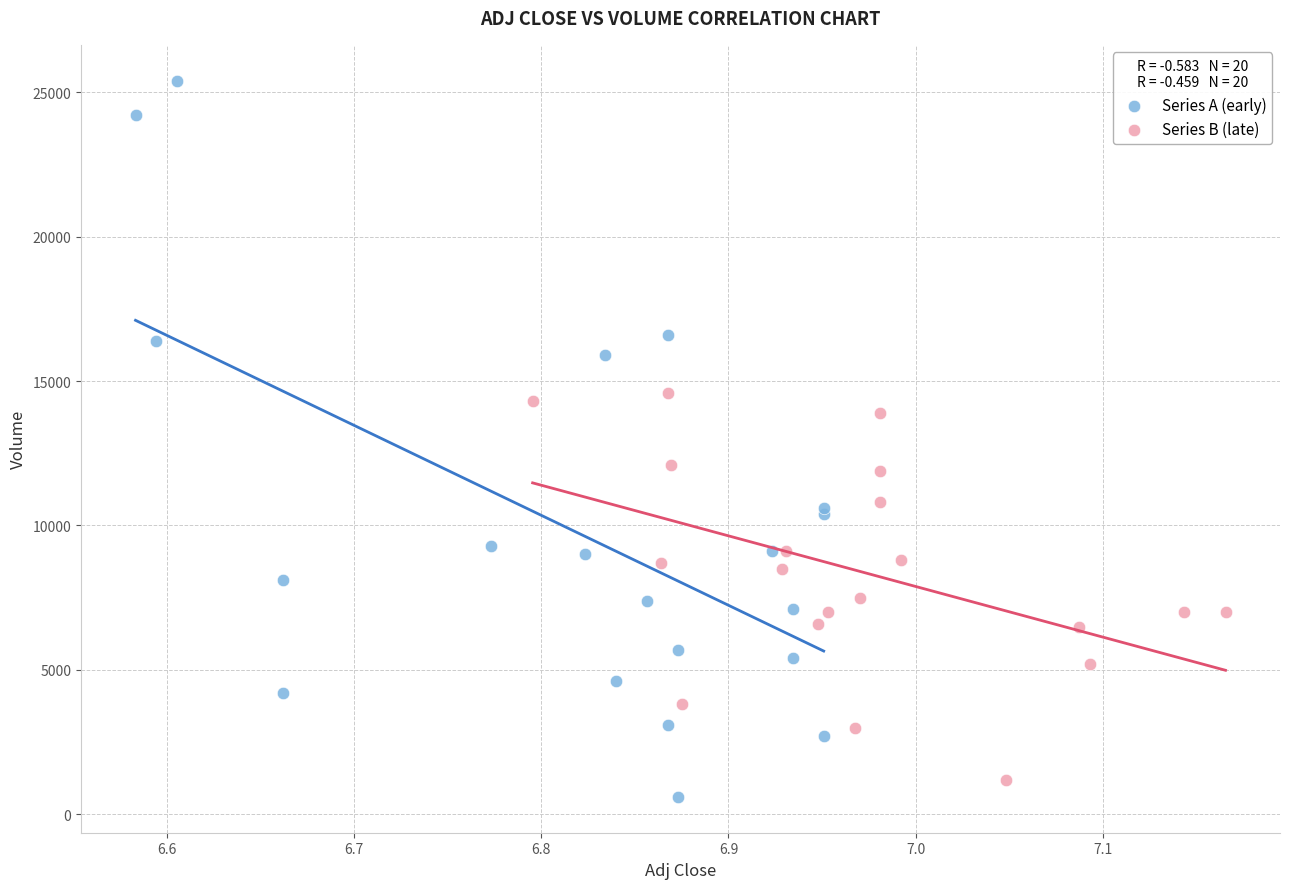

Which series reaches the maximum Y coordinate?

Series A (early)